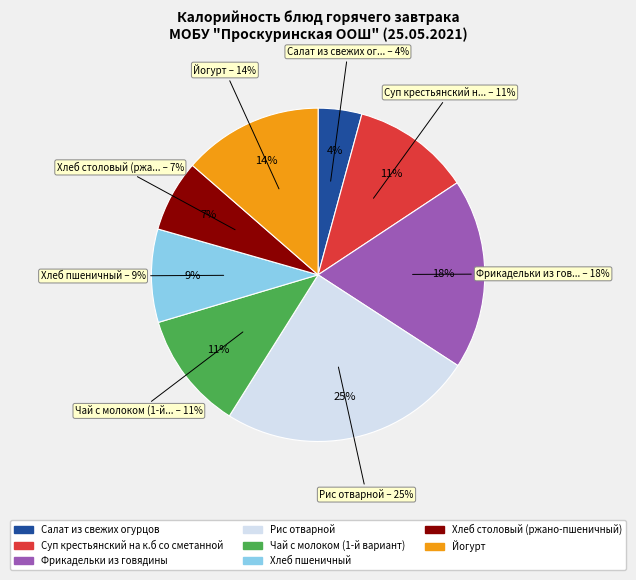

How many segments does this pie chart have?

8